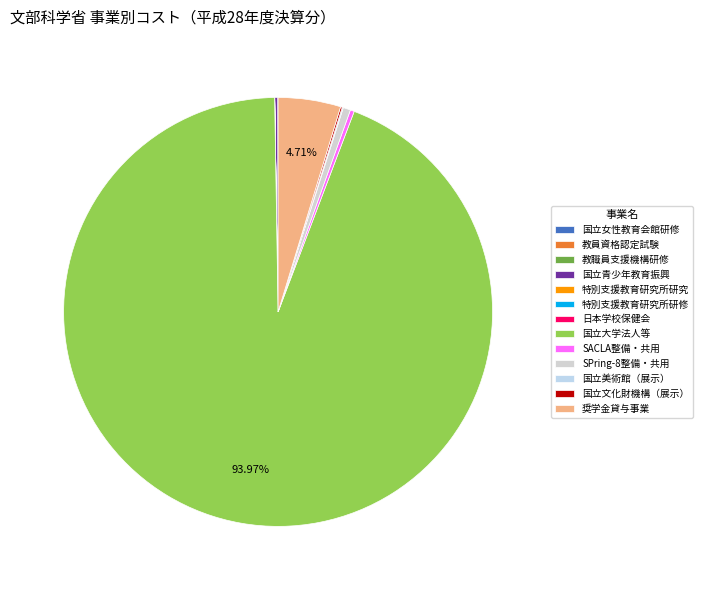

Is it true that 奨学金貸与事業 is 13% of the pie?

False